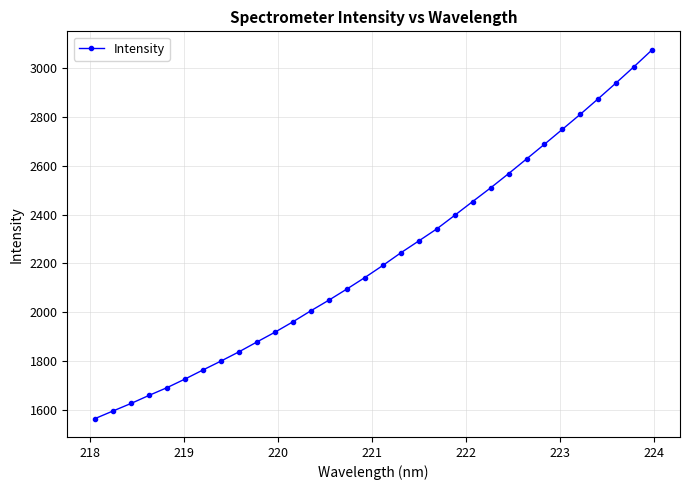

What is the value of the 21st point from the left?

2397.2